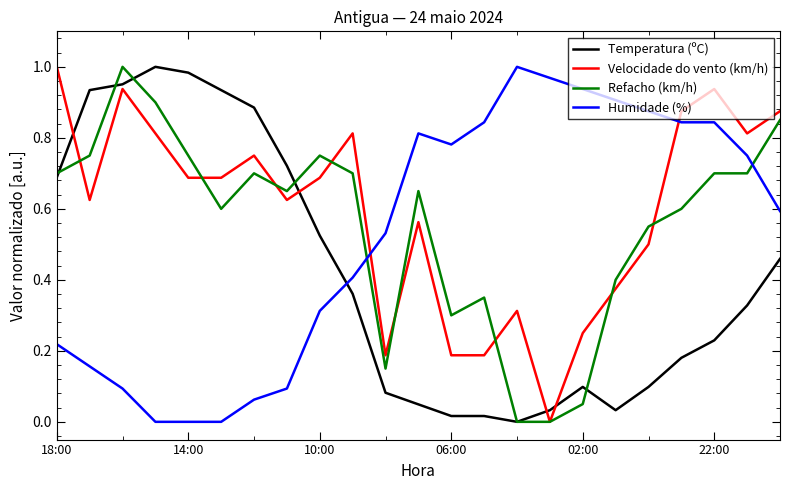

Rank the series by their average value, from highest to lowest.

Velocidade do vento (km/h), Refacho (km/h), Humidade (%), Temperatura (ºC)